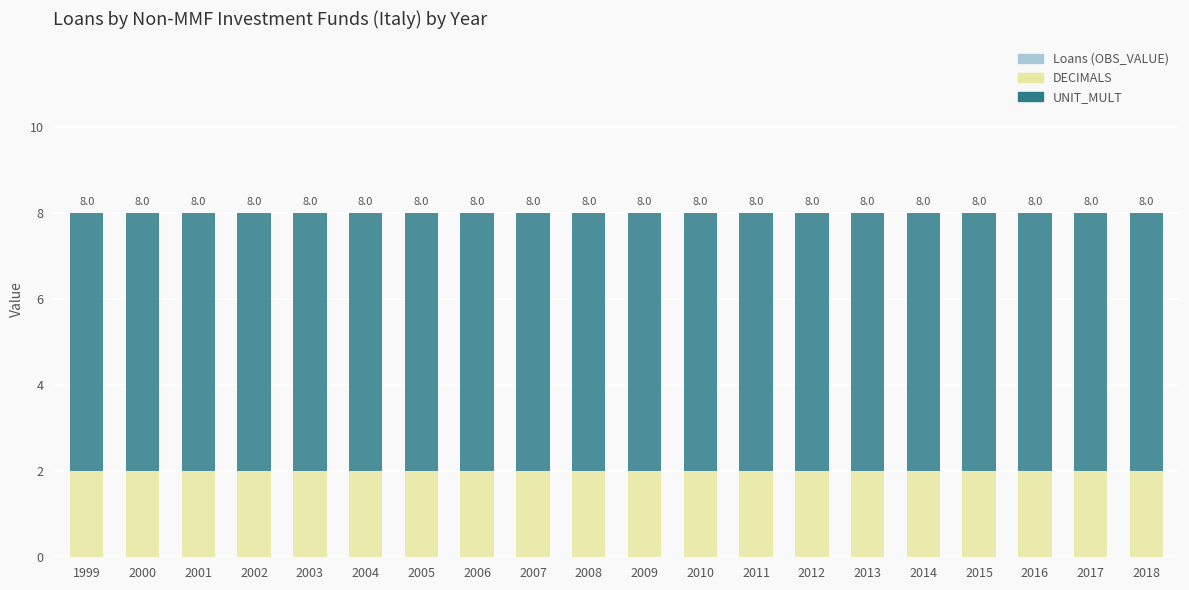

Between 1999 and 2008, which is larger?

1999